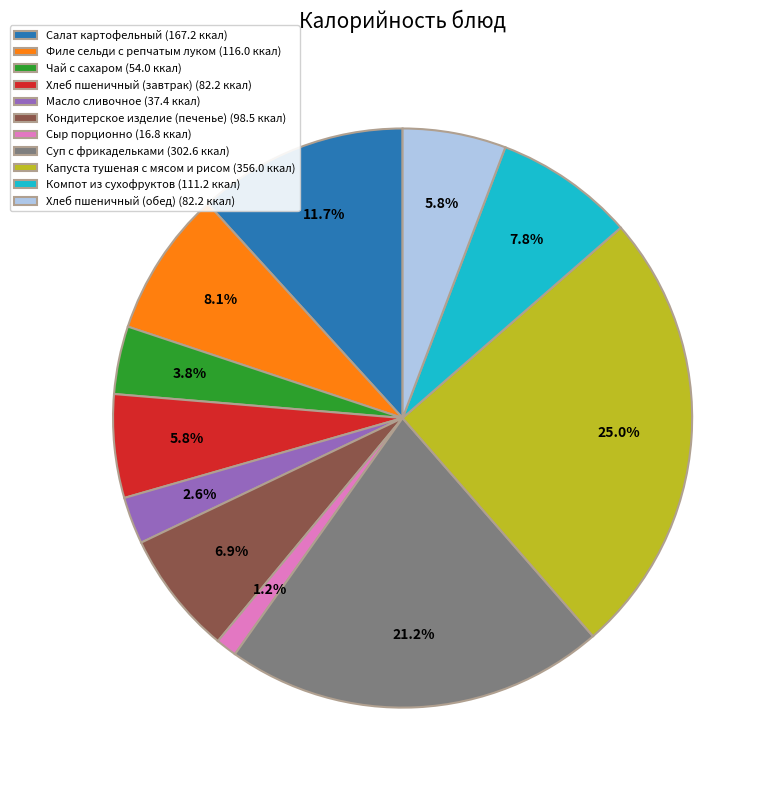

How many segments does this pie chart have?

11